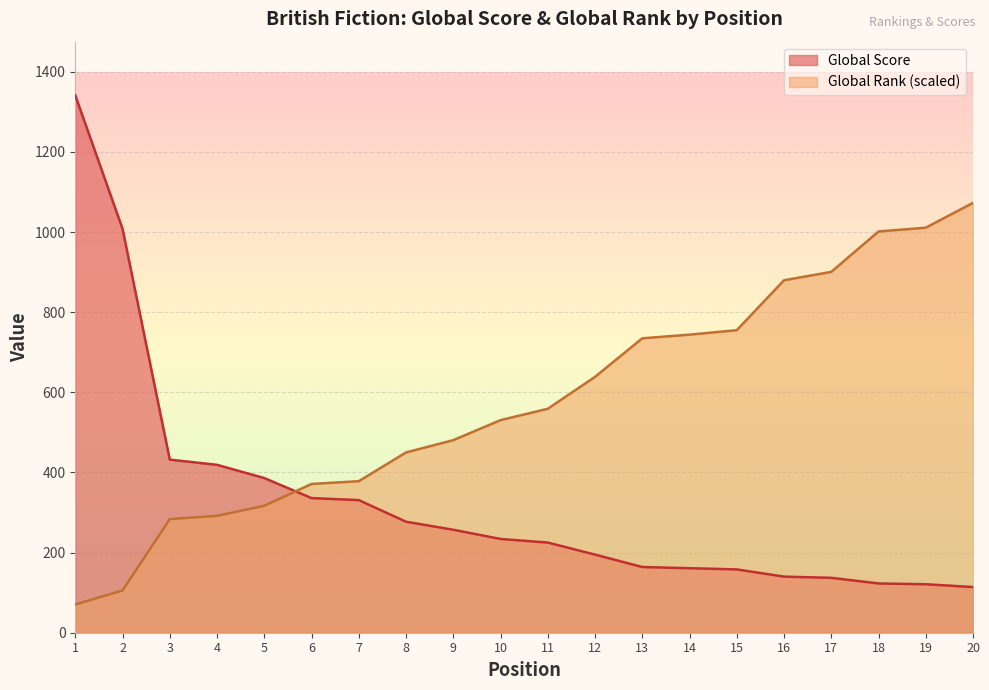

Reading left to right, extract all data points from this chart.

Global Score: 1=1341.0	2=1008.0	3=432.0	4=419.0	5=386.0	6=336.0	7=331.0	8=277.0	9=257.0	10=234.0	11=225.0	12=195.0	13=164.0	14=161.0	15=158.0	16=140.0	17=137.0	18=123.0	19=121.0	20=114.0
Global Rank: 1=70.5	2=105.4	3=283.5	4=291.7	5=316.8	6=371.3	7=378.2	8=449.9	9=480.6	10=530.5	11=558.9	12=638.5	13=734.8	14=743.9	15=755.0	16=879.6	17=900.5	18=1001.3	19=1010.8	20=1072.8